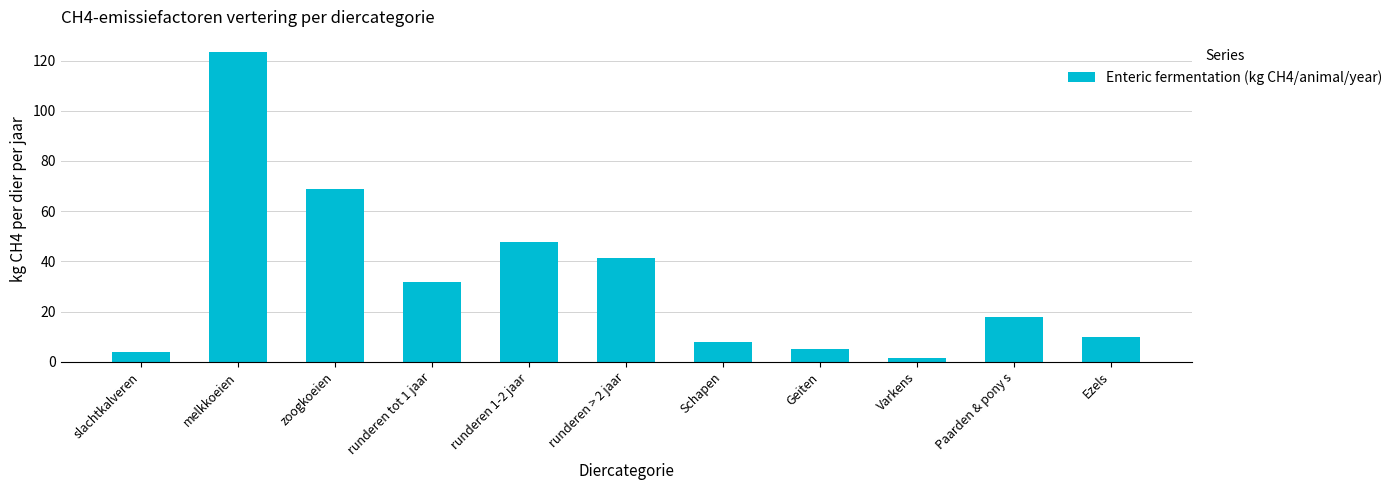

True or false: the data shows 23.8 at Paarden & pony s.

False